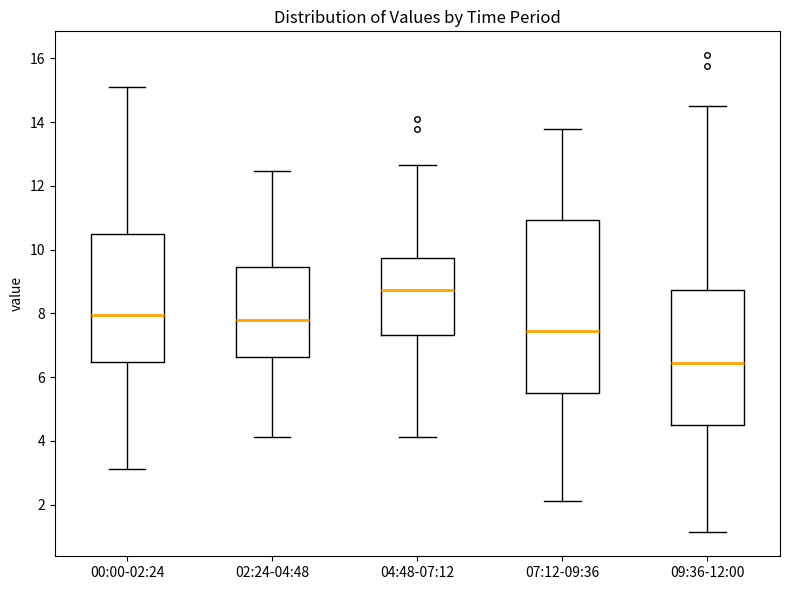

Reading left to right, transcribe this box plot: for each box, give where its median line is, the range the box spans, and where its two whiskers end, as read against the y-axis. The values are not printed on the chart, so give them approximately, as read against the axis.

00:00-02:24: median 8.0, box 6.4 to 10.4, whiskers 3.2 to 15.2
02:24-04:48: median 7.8, box 6.6 to 9.4, whiskers 4.2 to 12.4
04:48-07:12: median 8.8, box 7.4 to 9.8, whiskers 4.2 to 12.6
07:12-09:36: median 7.4, box 5.4 to 11.0, whiskers 2.2 to 13.8
09:36-12:00: median 6.4, box 4.4 to 8.8, whiskers 1.2 to 14.6